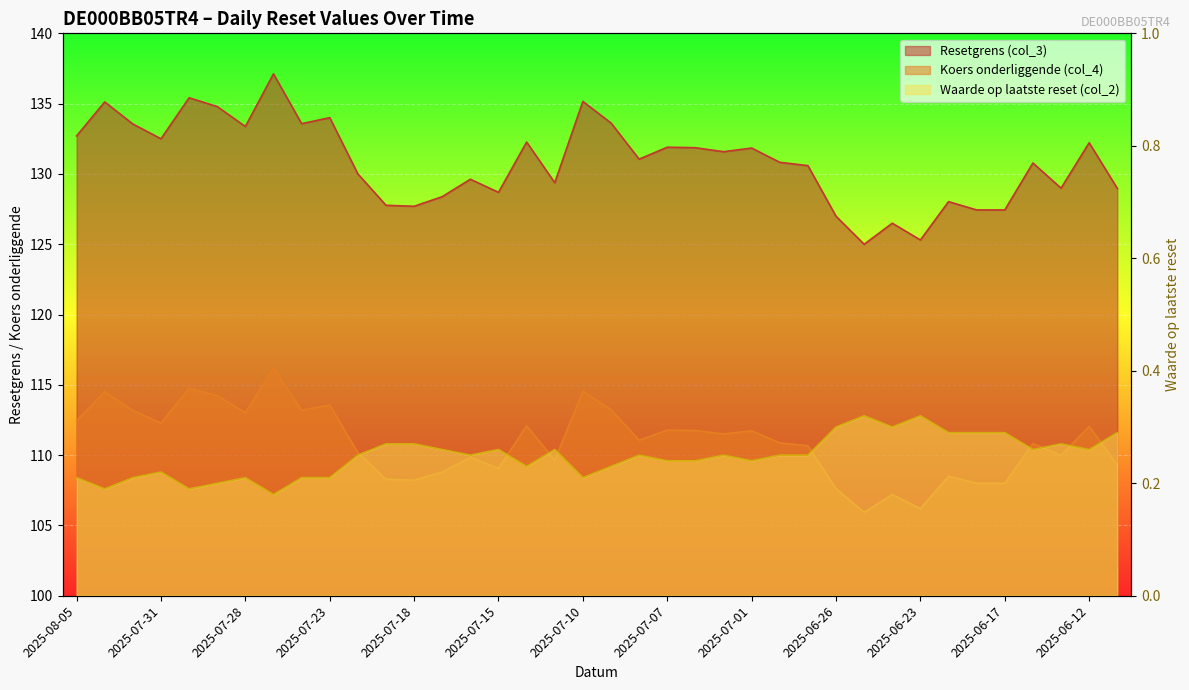

What is the difference between the highest and lowest values at 2025-07-29?

134.6